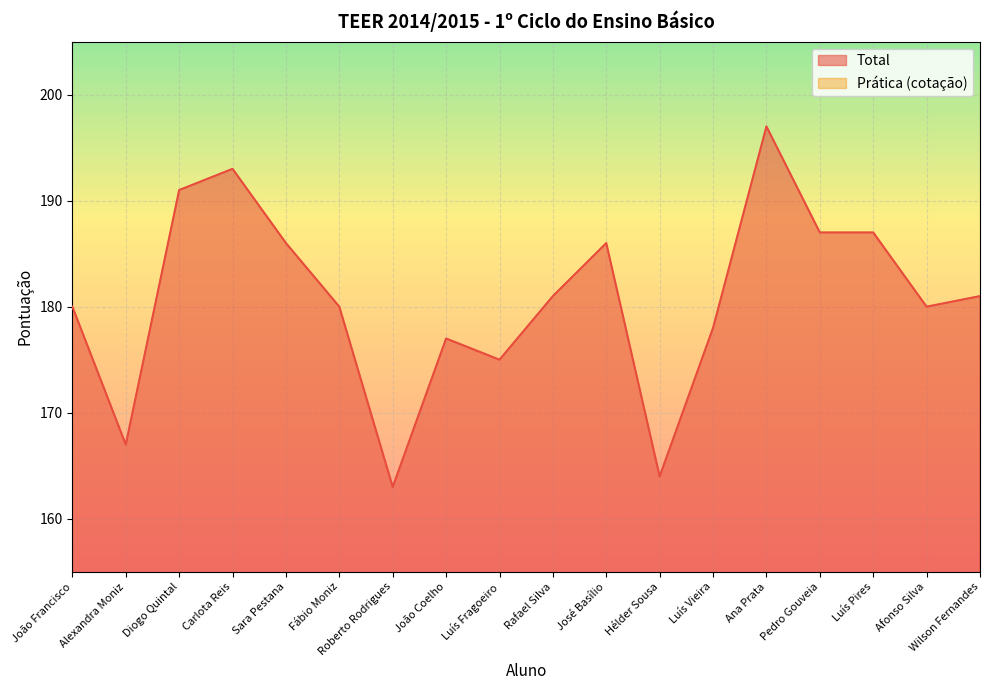

Rank the series by their average value, from lowest to highest.

Pratica (cotacao), Total